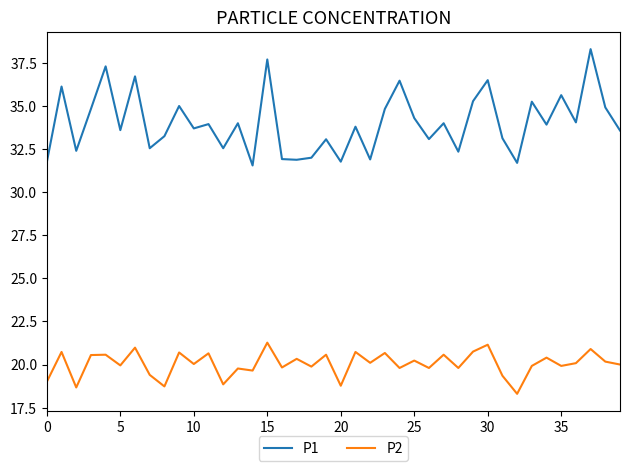

True or false: P1 and P2 intersect in this chart.

False